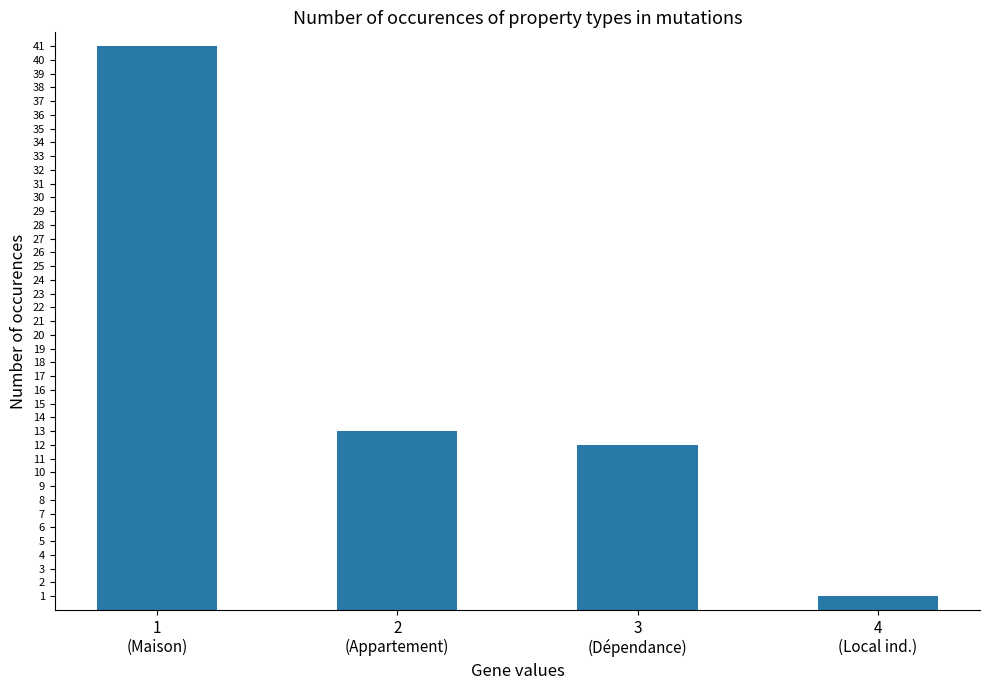

How many distinct data groups are displayed?

1